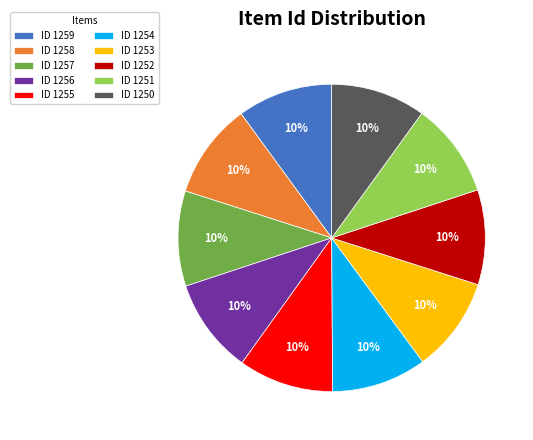

To the nearest percent, what is the average slice percentage?

10%